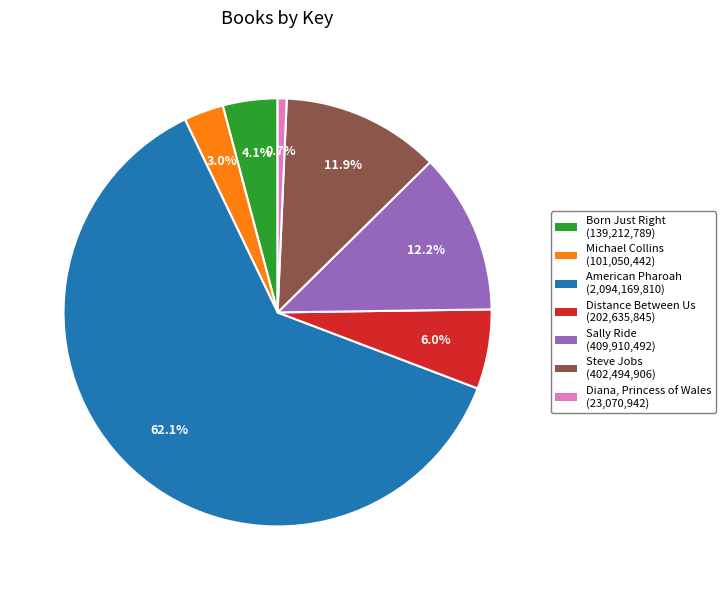

Which category has the smallest portion of the pie?

Diana, Princess of Wales